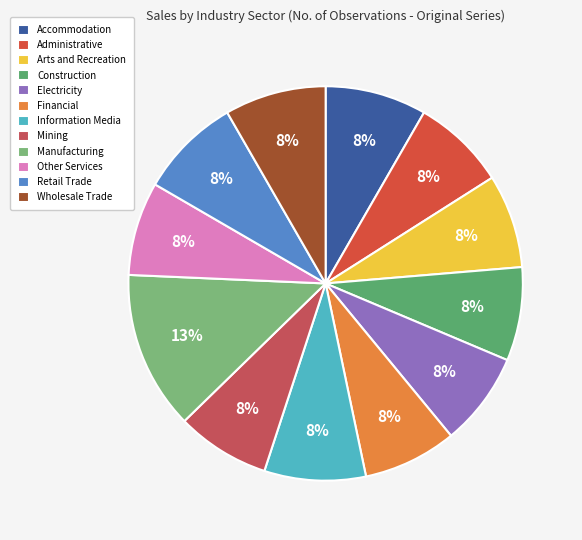

Combined, what portion of the pie is Other Services and Accommodation?

16.0%